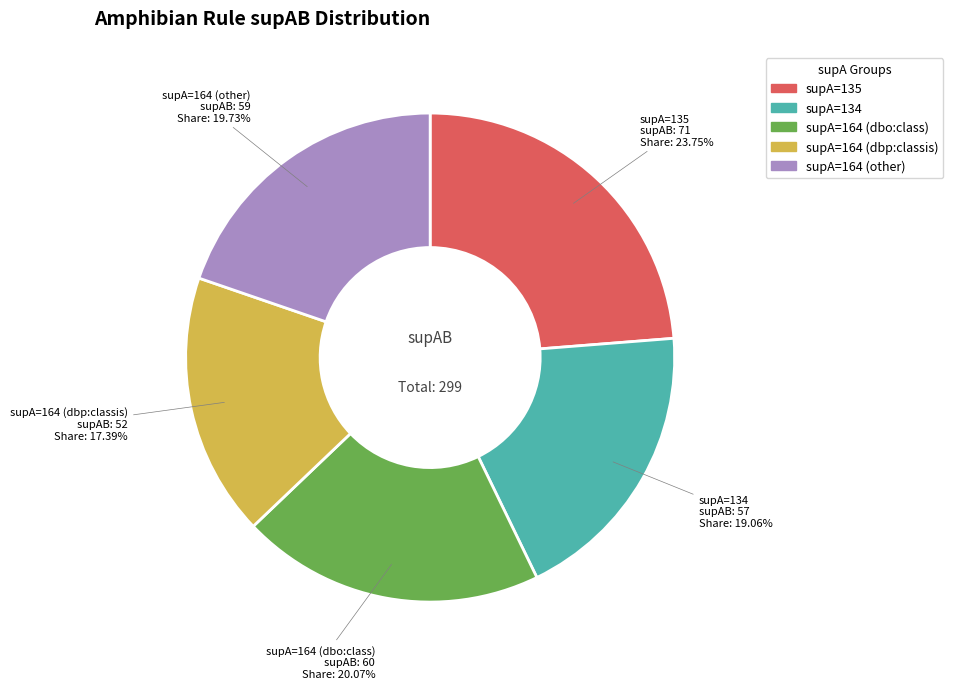

Between supA=164 (other) and supA=135, which is larger?

supA=135